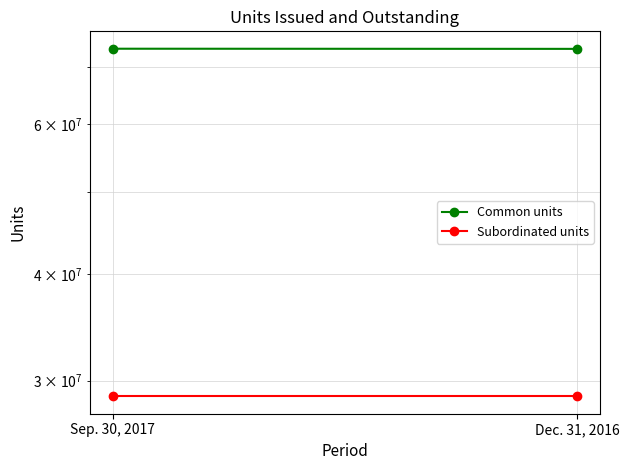

What are all the series names shown in the legend?

Common units, Subordinated units